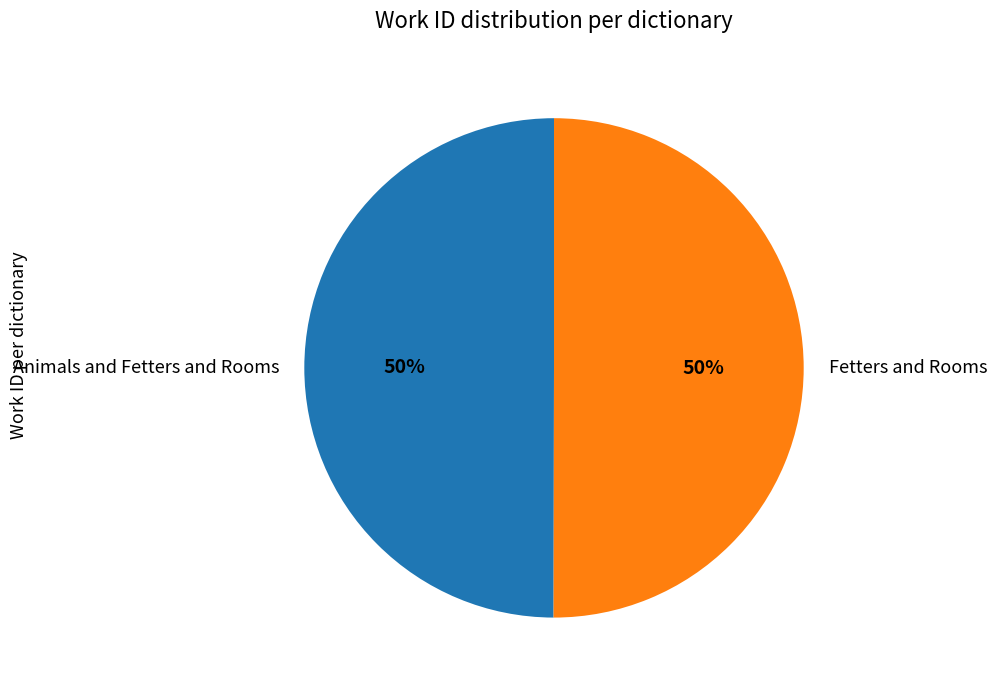

How many segments does this pie chart have?

2